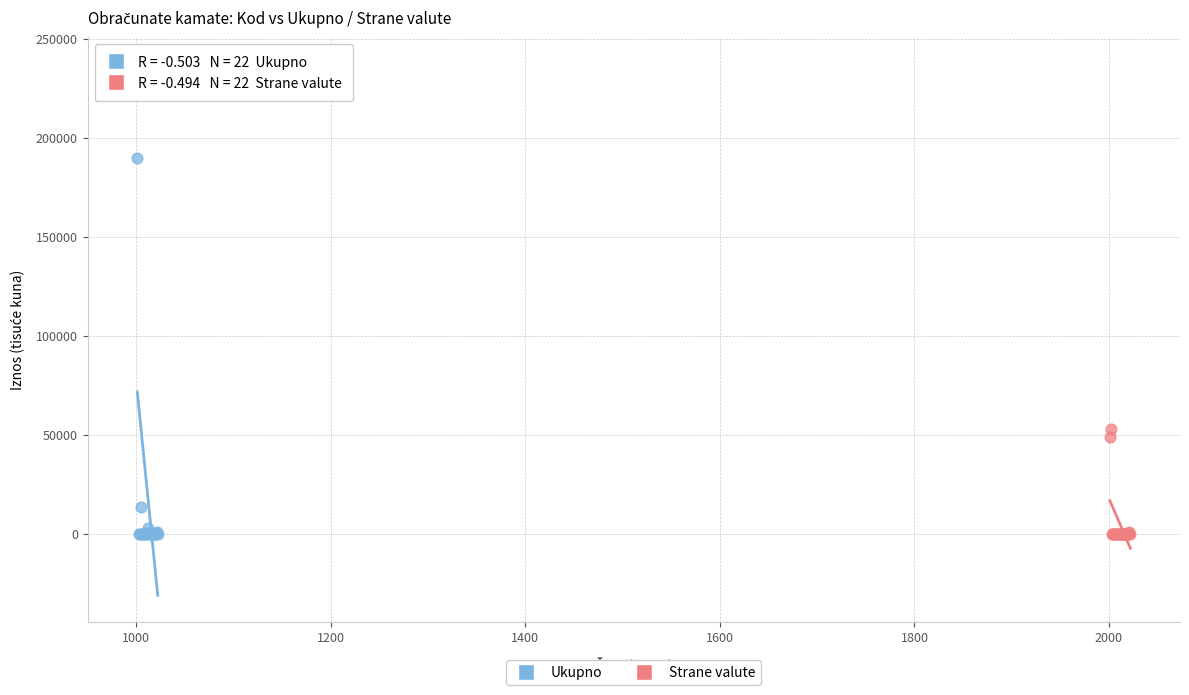

Which series contains the highest Y value?

Ukupno